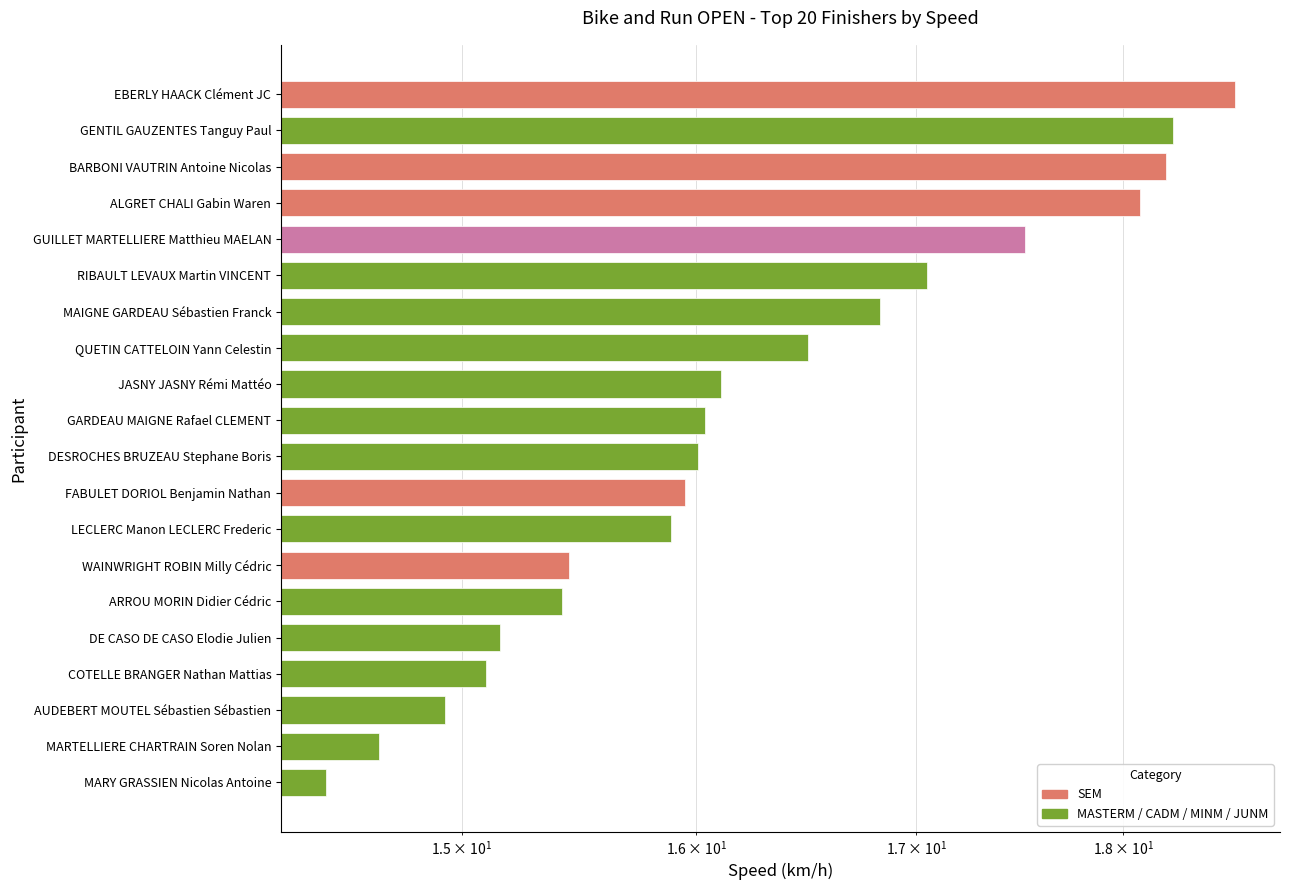

How many categories are shown in the chart?

20